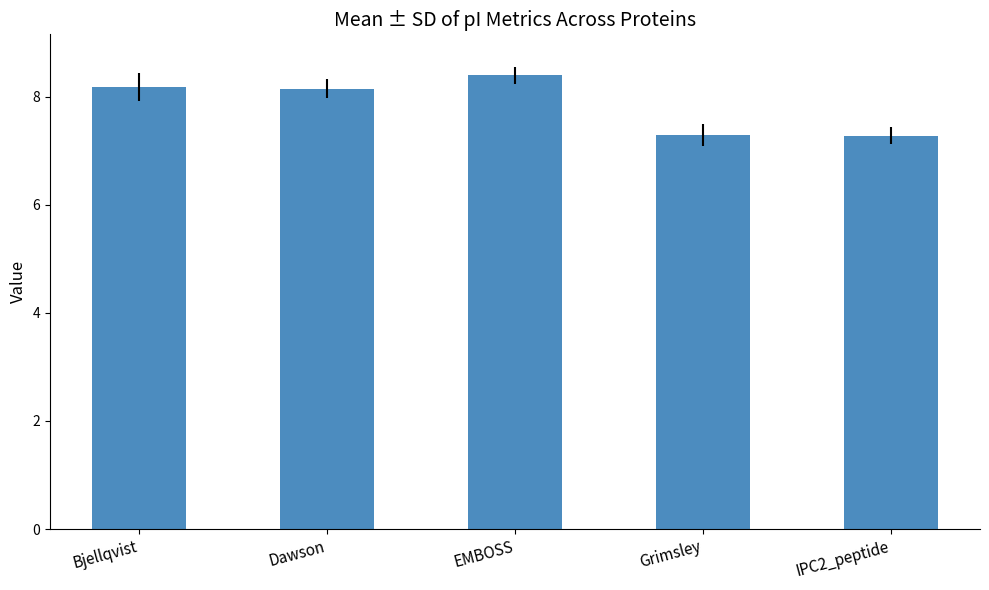

What is the sum of the values at Dawson and EMBOSS?

16.5